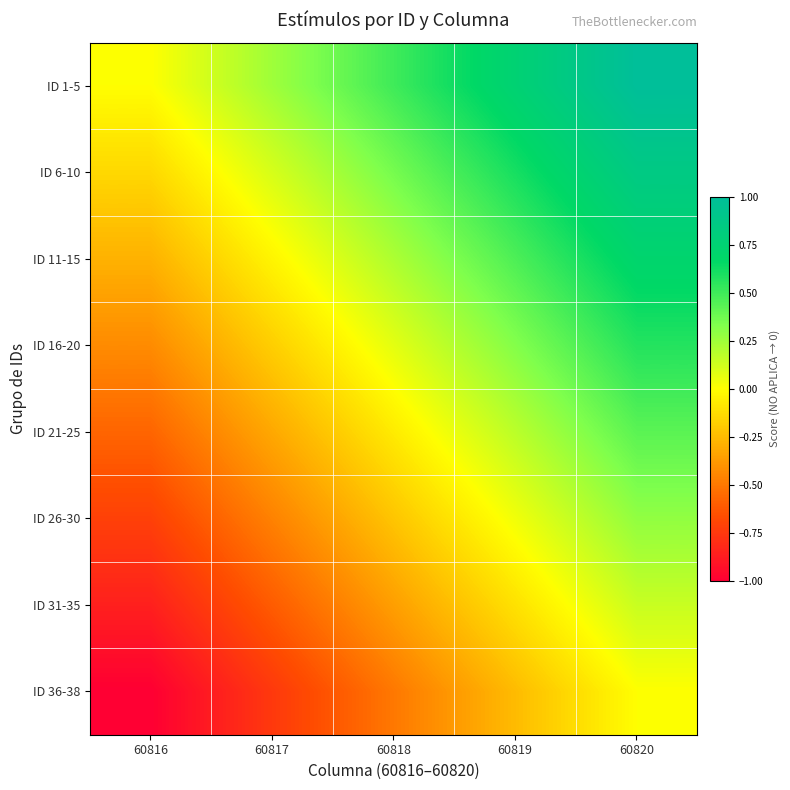

Which label corresponds to the smallest value in the chart?

60816